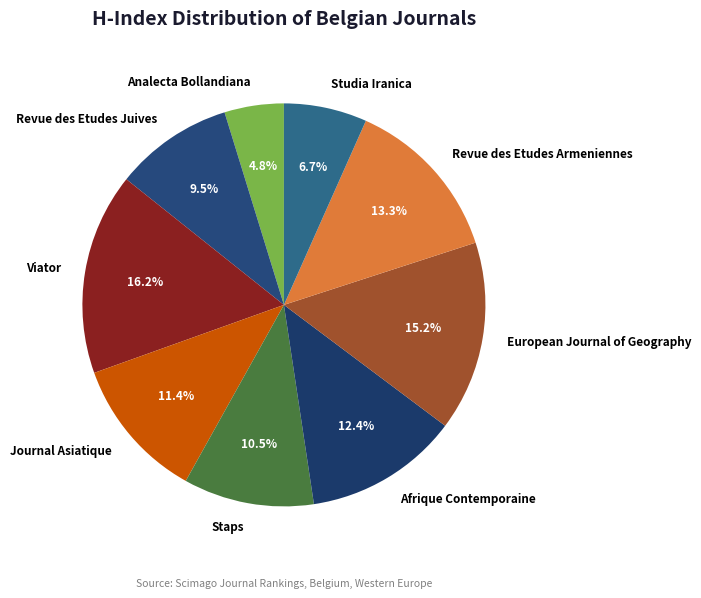

How many slices are in this pie chart?

9